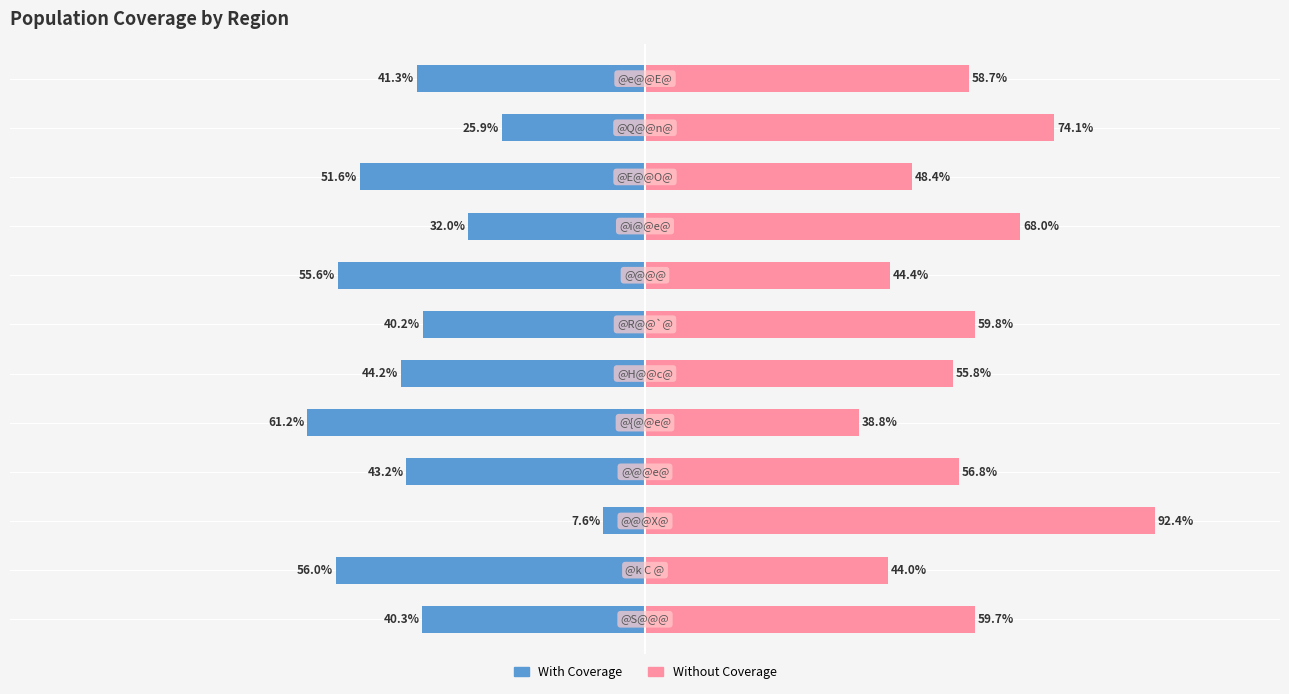

Are the bars horizontal?

Yes